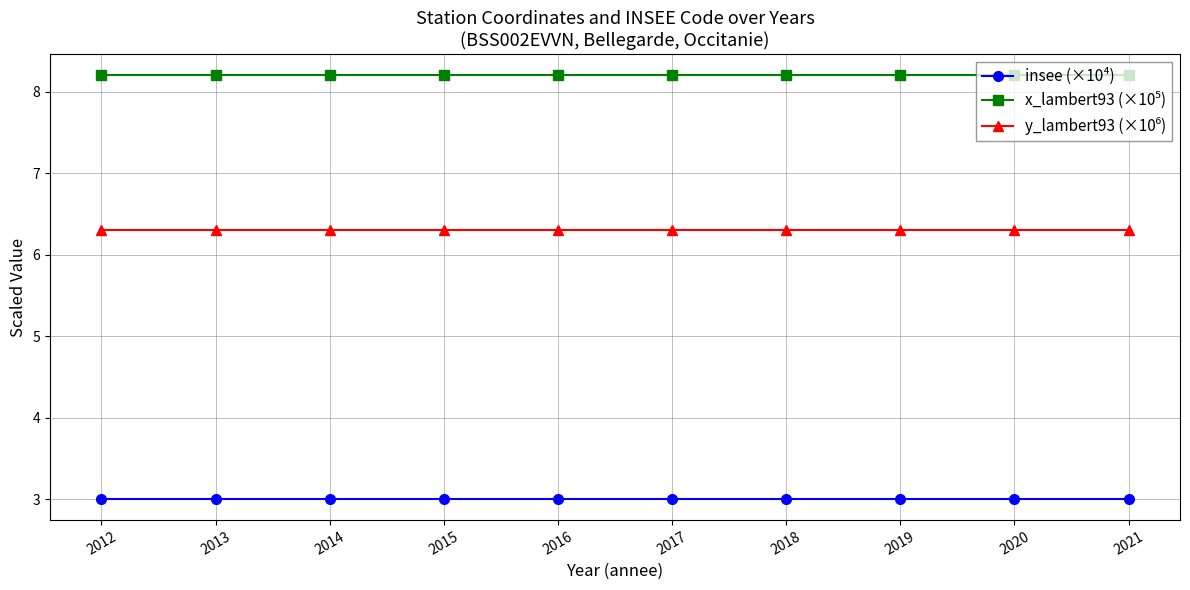

What is the maximum value shown in the chart?

8.2